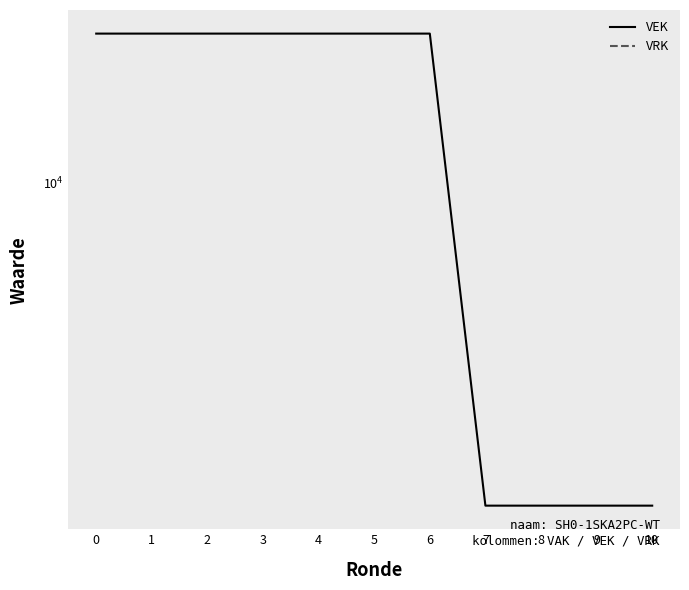

True or false: VEK and VRK intersect in this chart.

False